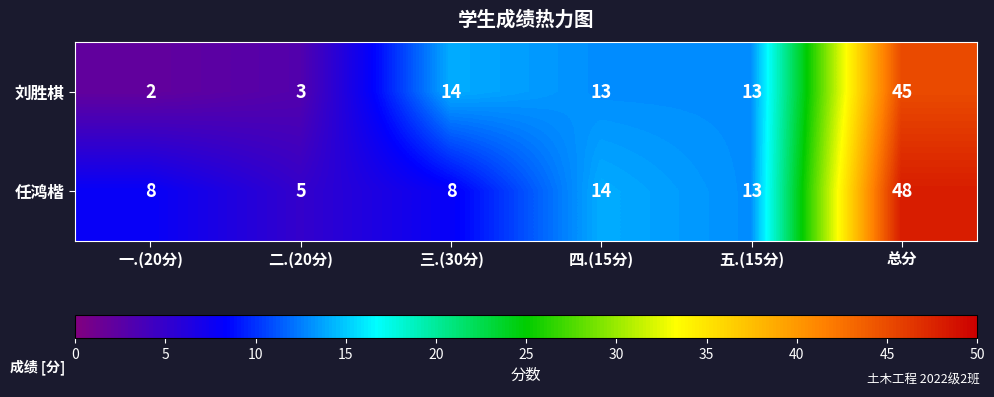

What is the difference between the second highest and minimum values in the 刘胜棋 series?

12